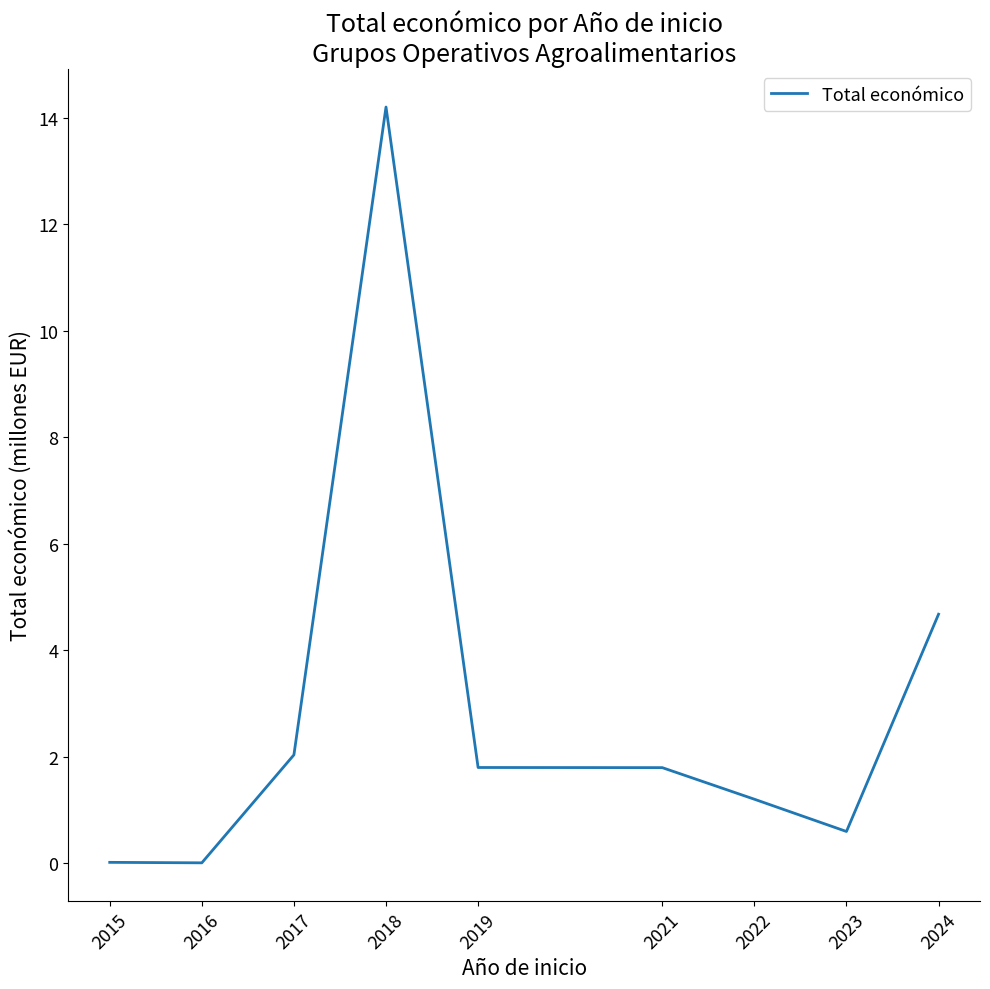

Which has a higher value, 2021 or 2016?

2021